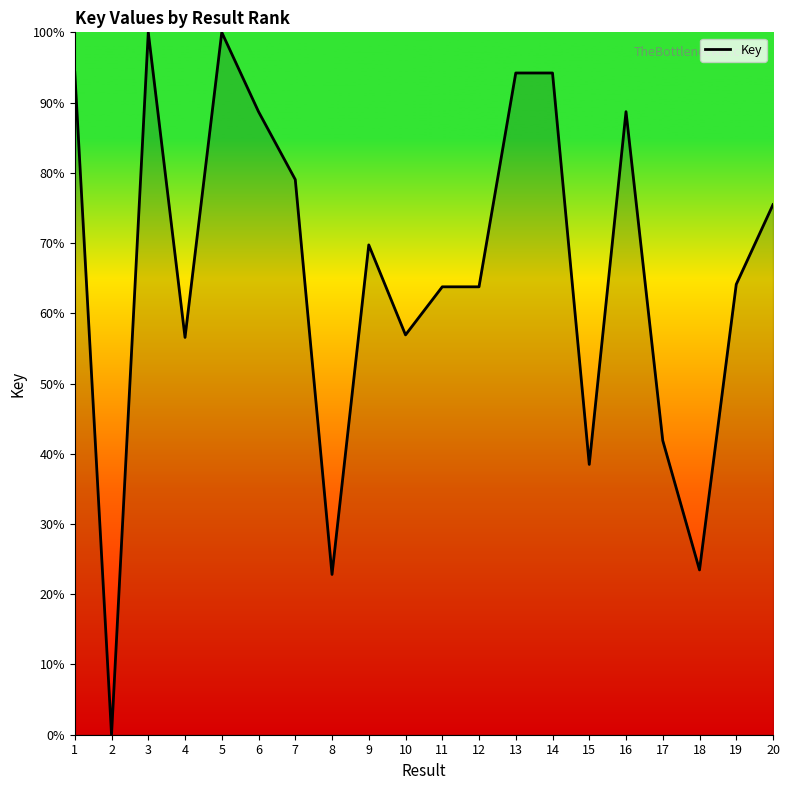

Does the chart have visible grid lines?

No